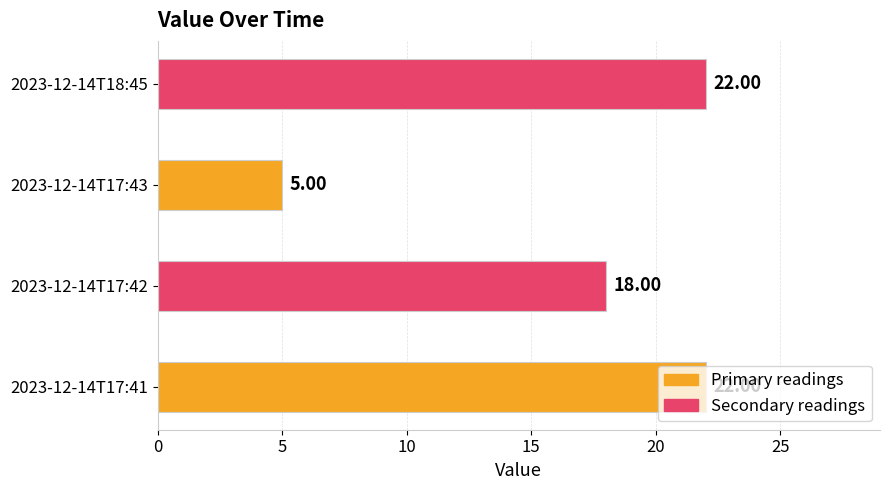

Approximately how many times larger is the value at 2023-12-14T18:45 compared to 2023-12-14T17:41?

1.0